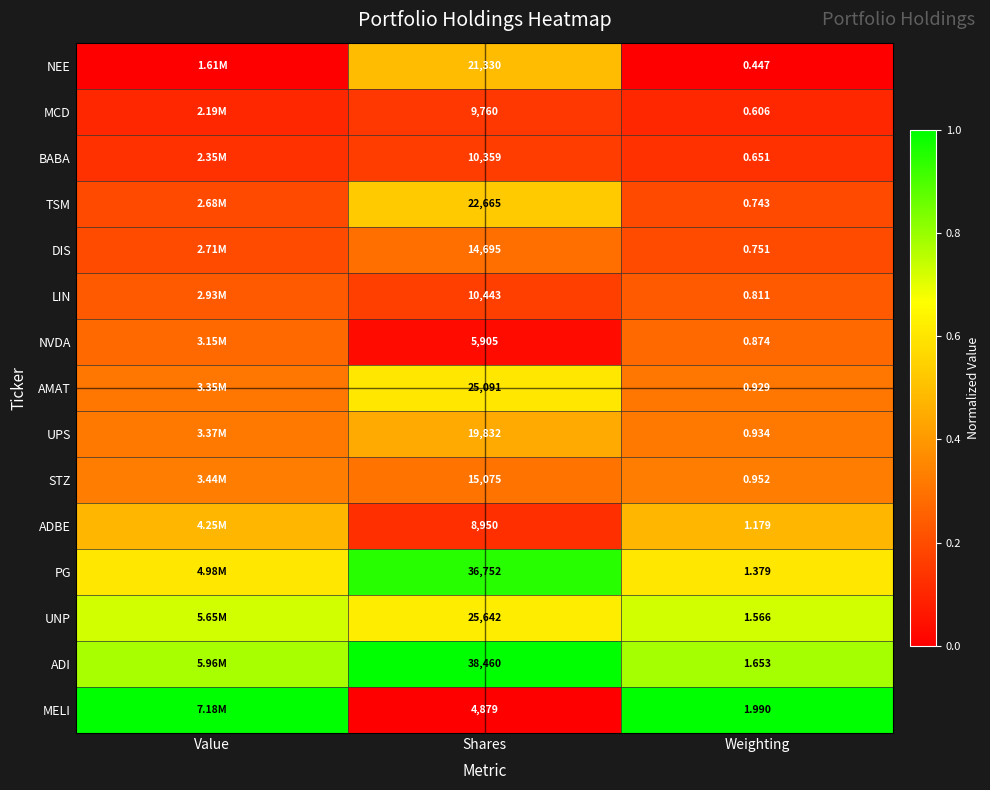

What is the difference between the highest and lowest values at Weighting?

1.5